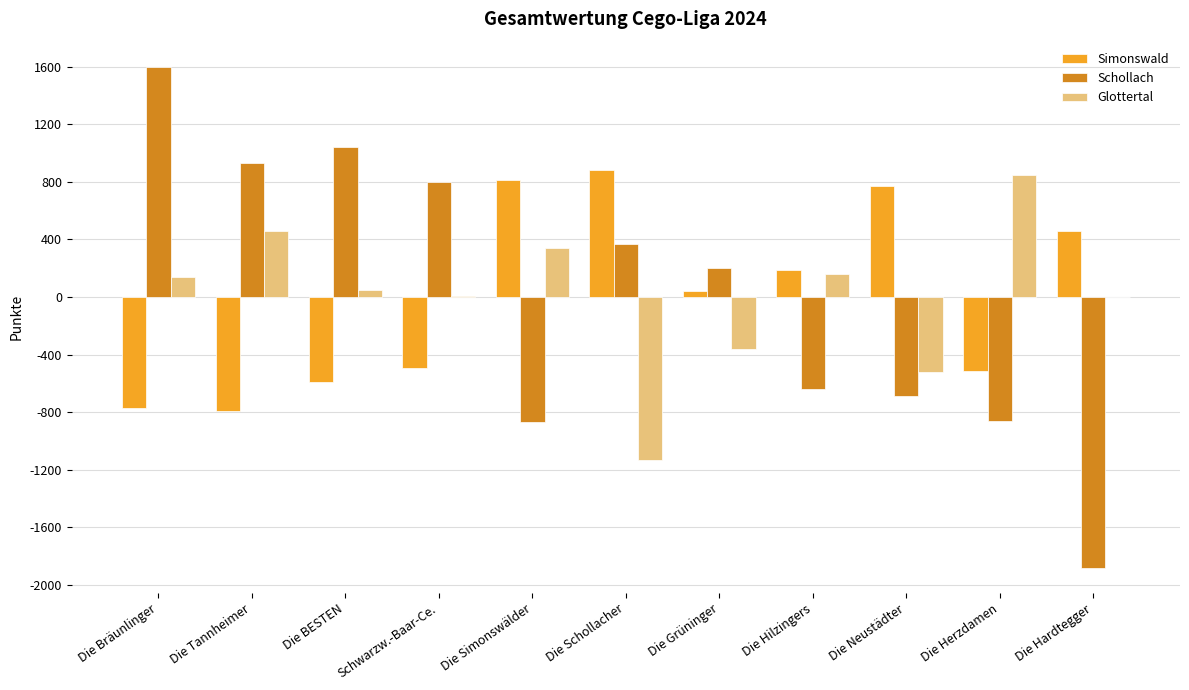

How many categories are shown in the chart?

11